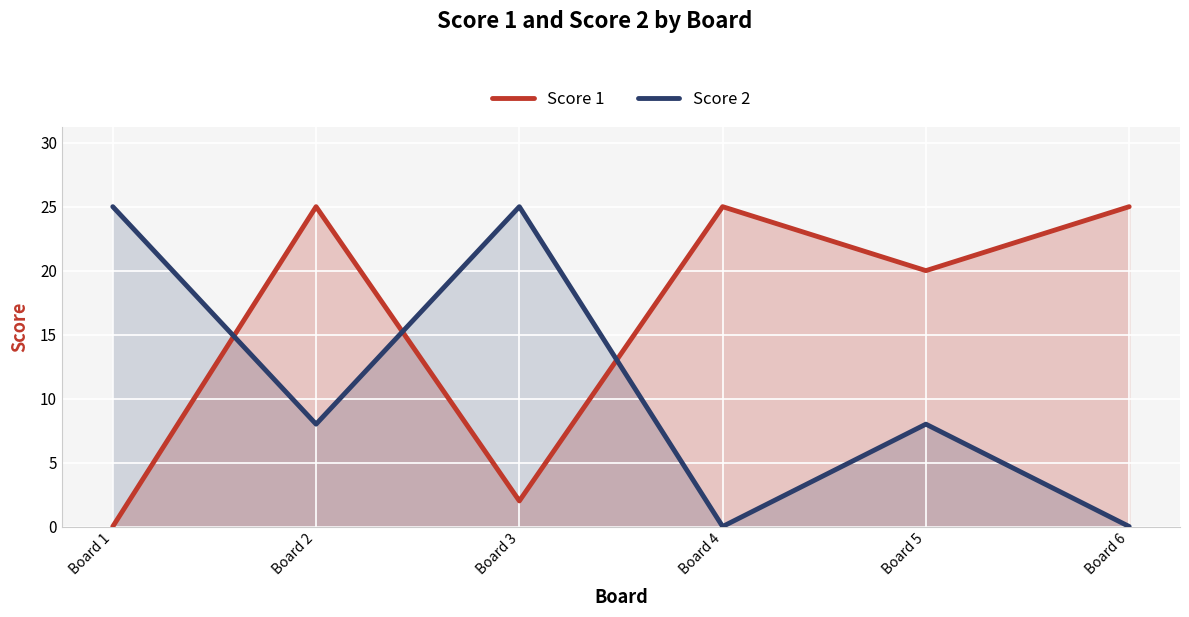

Rank the series by their average value, from lowest to highest.

Score 2, Score 1